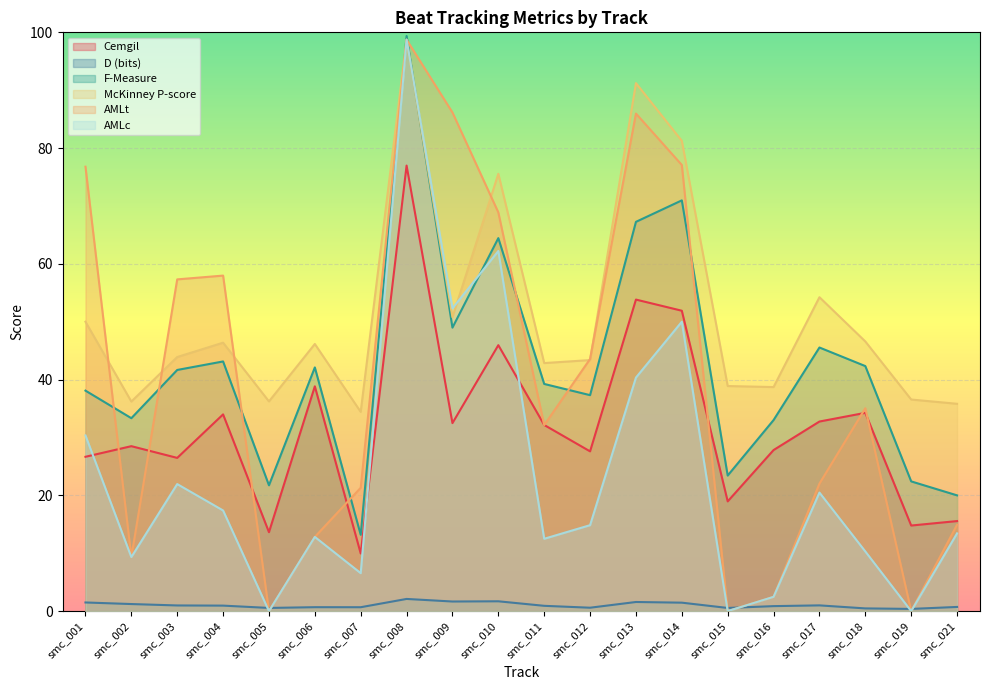

The value of Cemgil at smc_008 is 37.5. True or false?

False